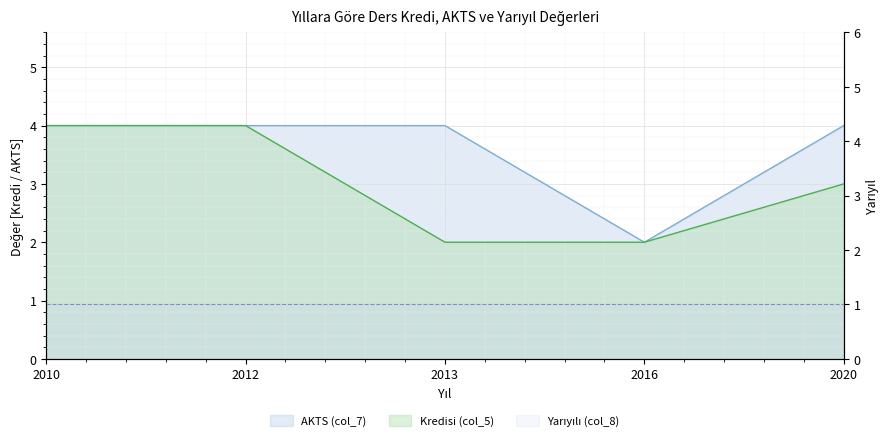

Where does the Kredisi (col_5) series first go above 3?

2010